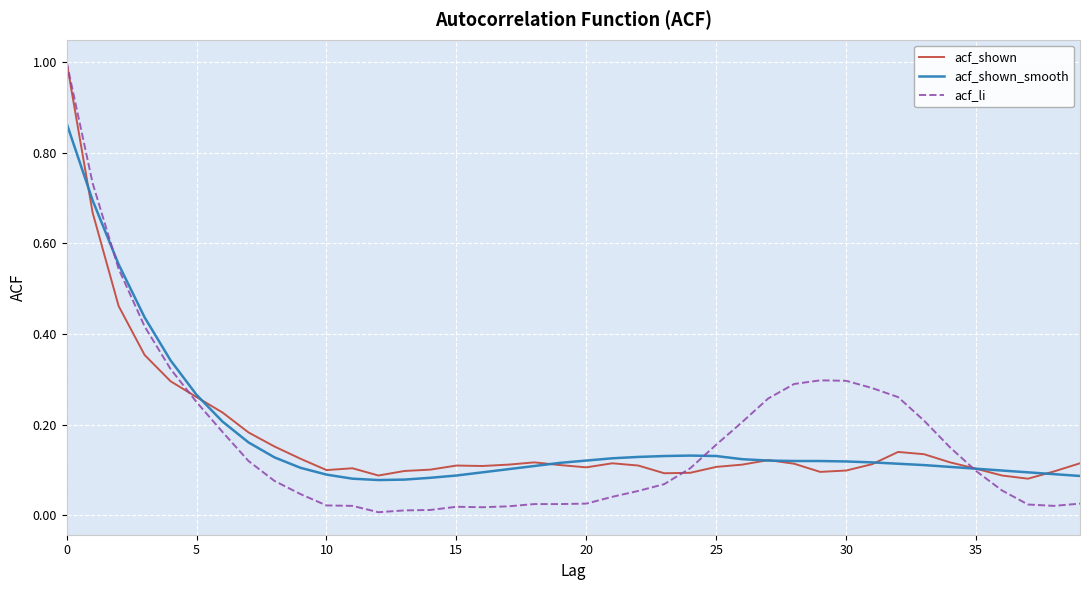

What is the maximum value for acf_li?

1.0